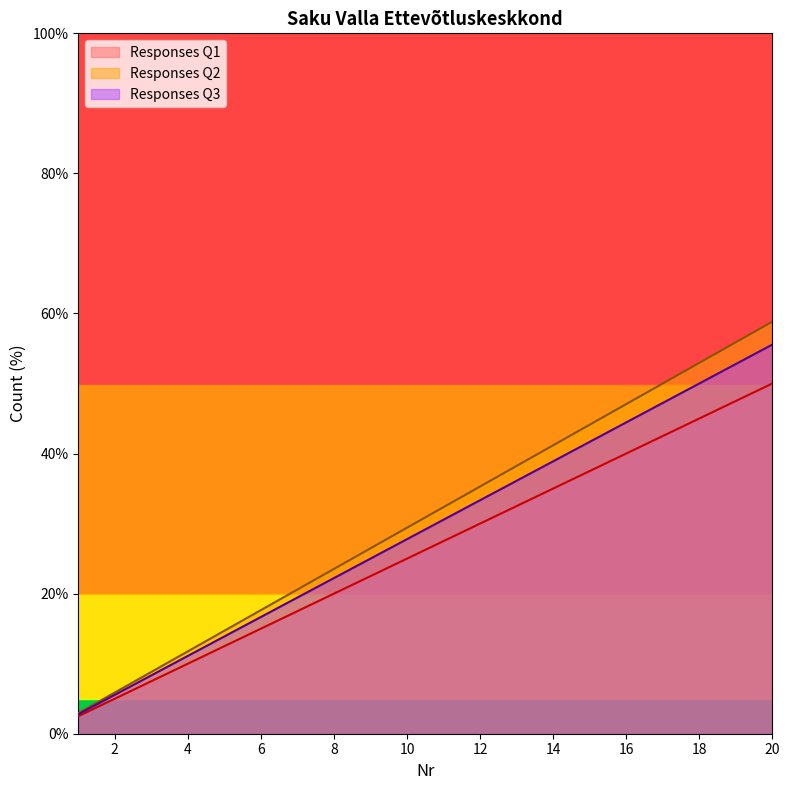

What is the minimum value for Responses Q1?

2.5